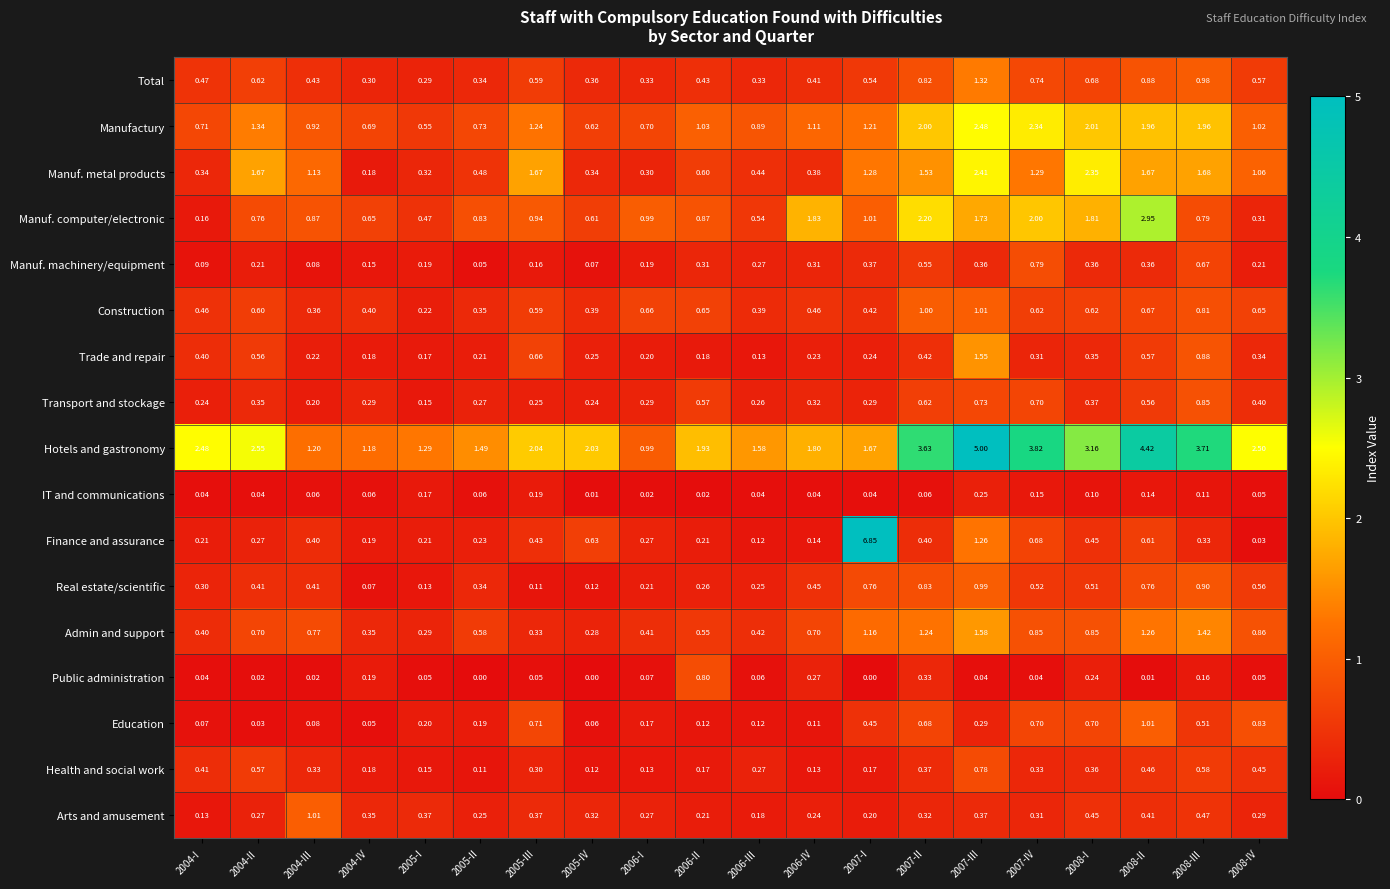

Which series has the largest total across all categories?

Hotels and gastronomy